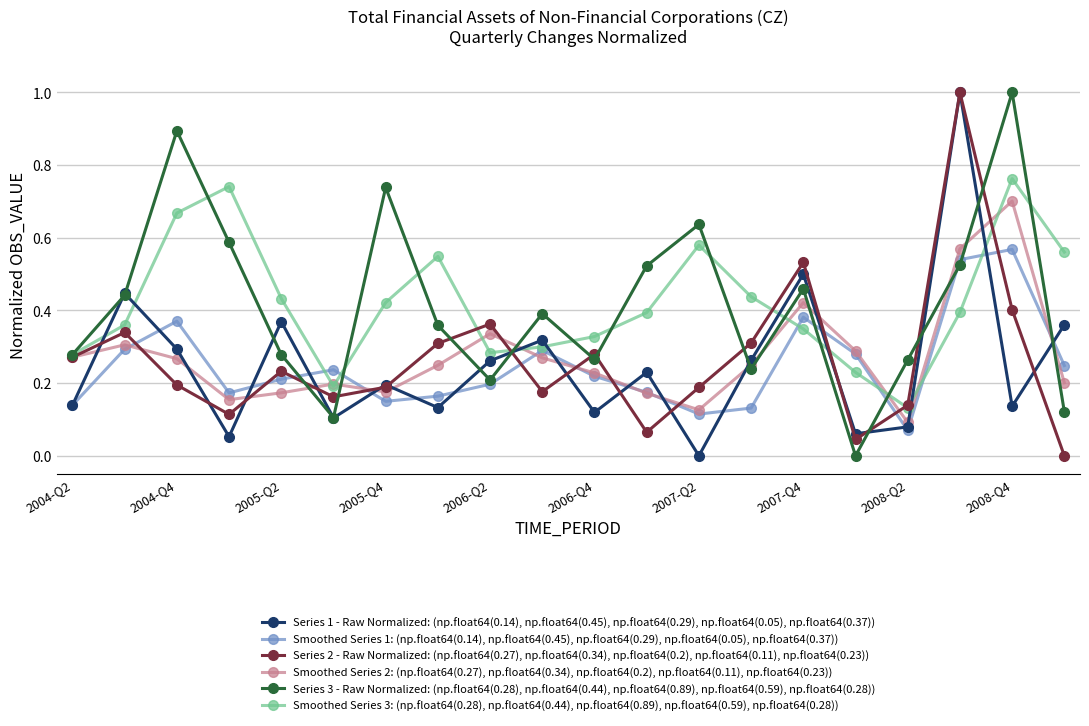

True or false: Smoothed Series 1: (np.float64(0.14), np.float64(0.45), np.float64(0.29), np.float64(0.05), np.float64(0.37)) and Series 2 - Raw Normalized: (np.float64(0.27), np.float64(0.34), np.float64(0.2), np.float64(0.11), np.float64(0.23)) cross at least once.

True